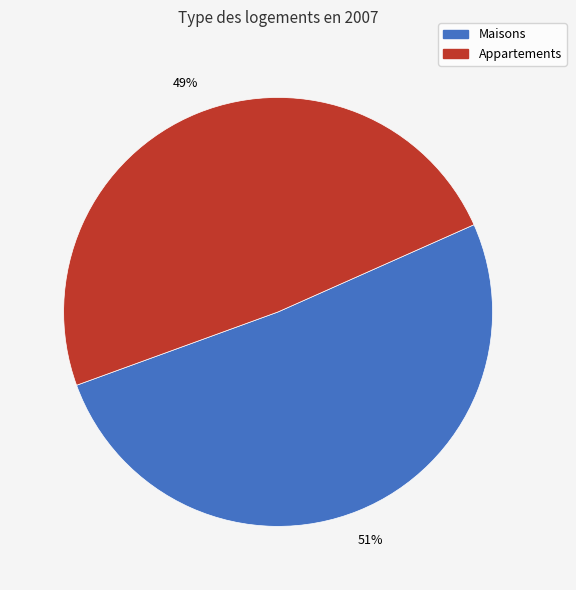

Count the number of slices in the pie.

2